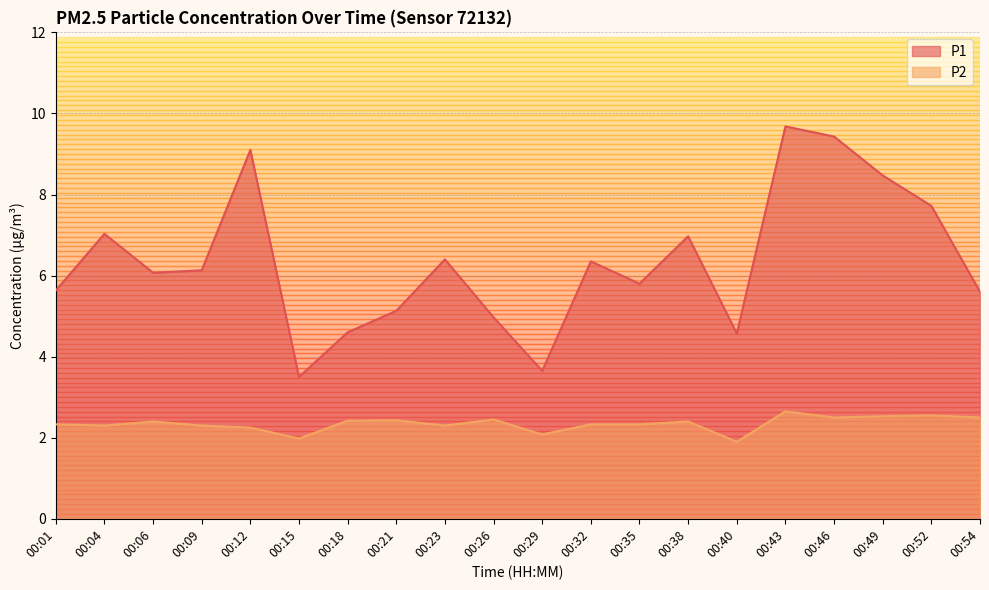

Where is the first local minimum for P1?

00:06